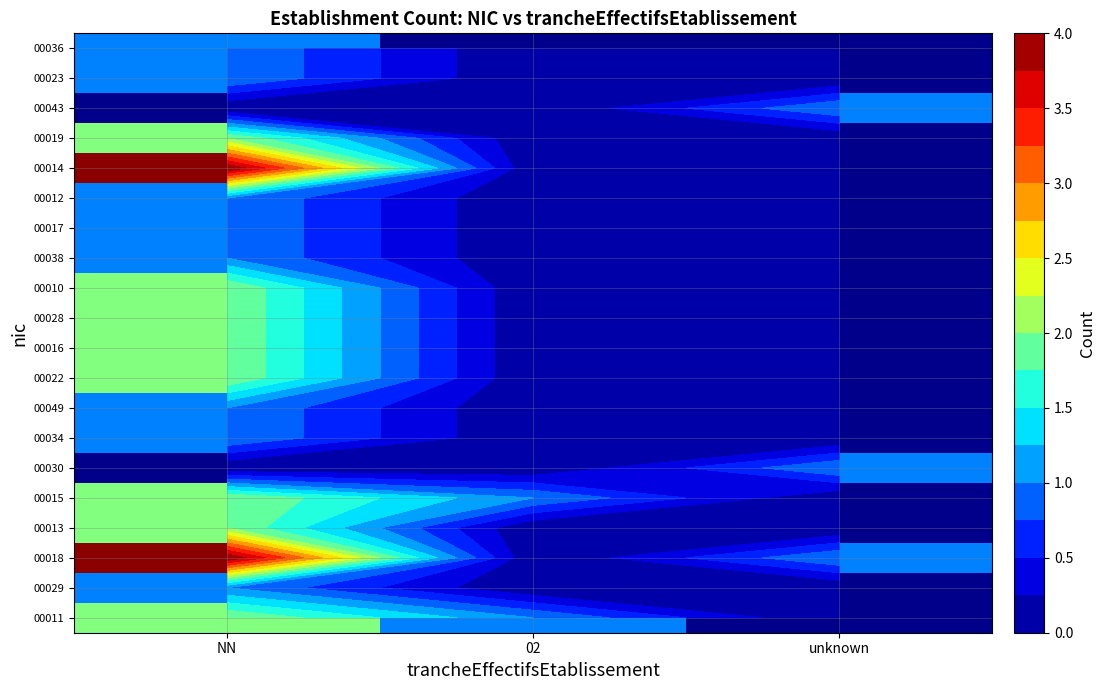

What is the spread (max minus min) of values at NN?

4